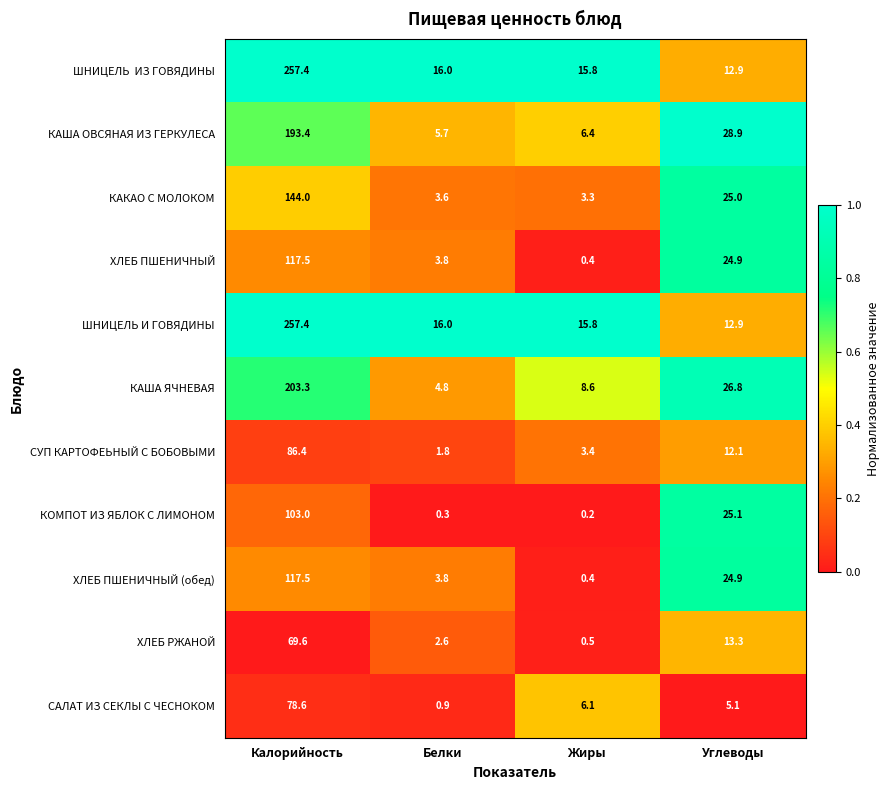

What is the sum of the КАША ЯЧНЕВАЯ values at Углеводы and Белки?

31.6